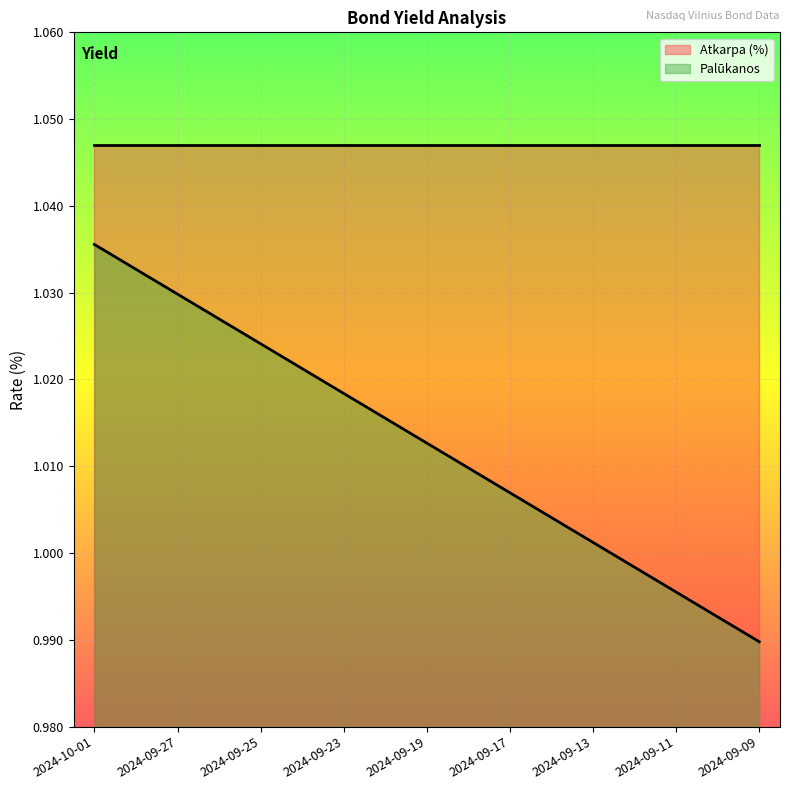

How many lines are shown in the chart?

2